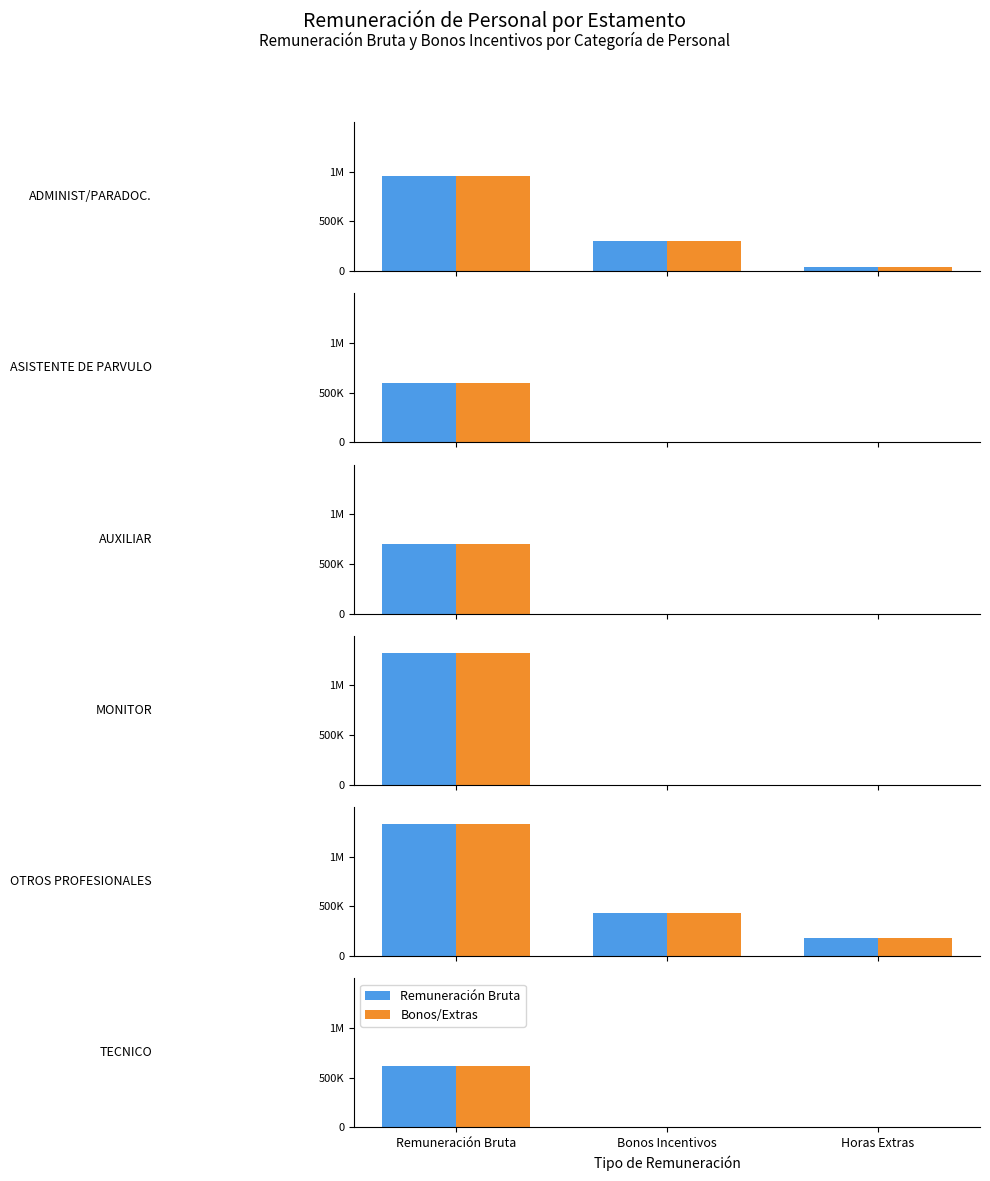

List the labels in order of Bonos/Extras value, largest first.

Remuneración Bruta, Bonos Incentivos, Horas Extras